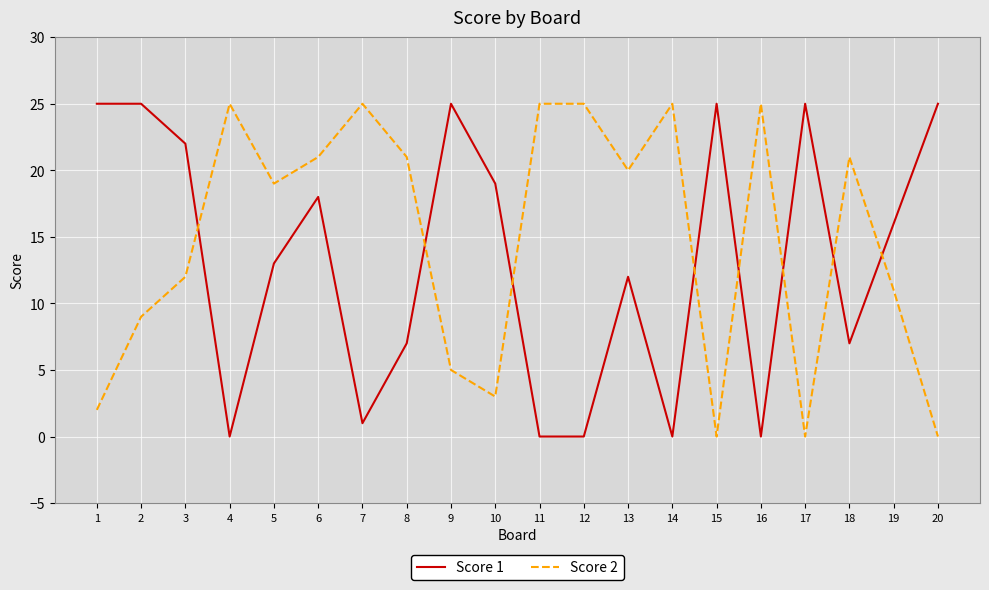

What is the spread (max minus min) of values at 17?

25